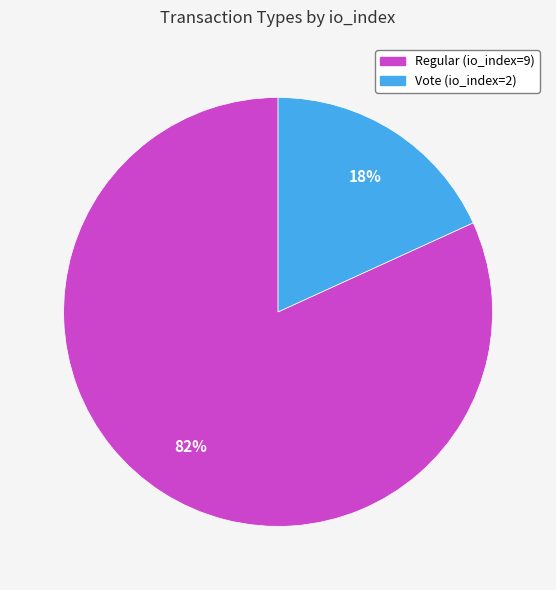

Do Vote (io_index=2) and Regular (io_index=9) together represent more than half of the pie?

Yes